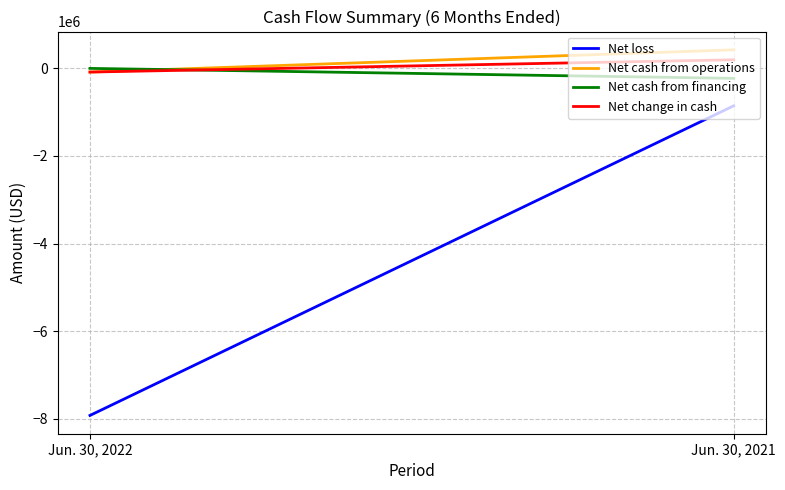

Which has a higher value, Jun. 30, 2022 or Jun. 30, 2021?

Jun. 30, 2021